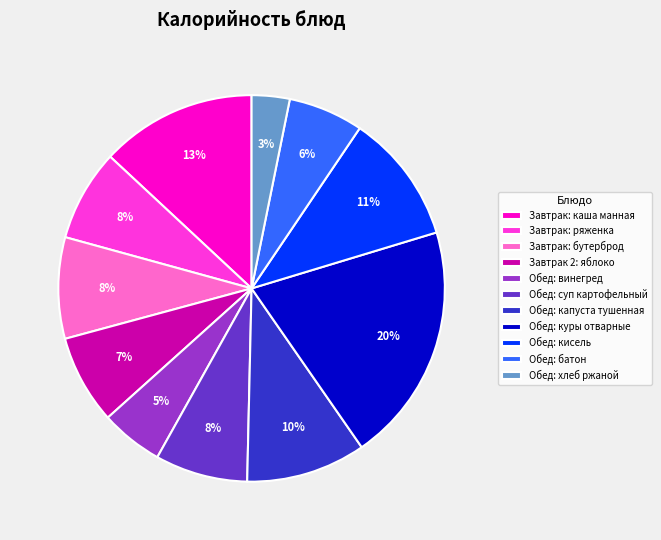

Is there any slice that represents more than half of the pie?

No